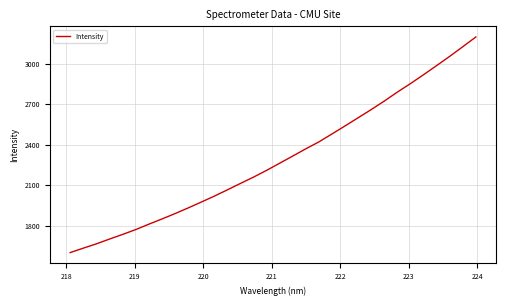

What is the smallest value displayed?

1601.5